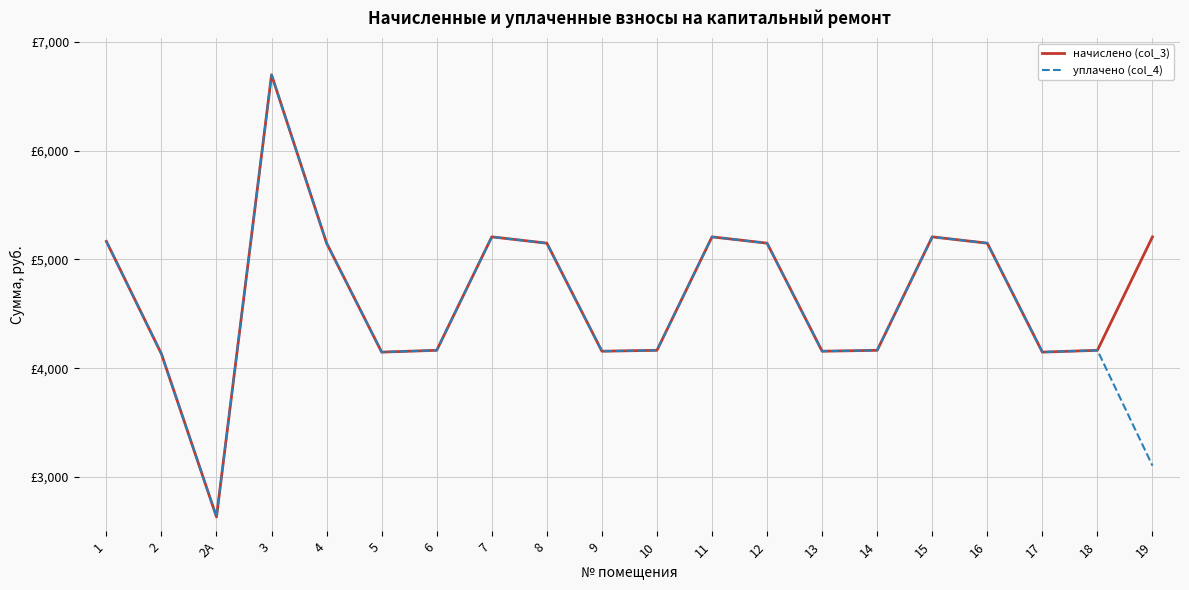

Which series has the largest range (max minus min)?

начислено (col_3)